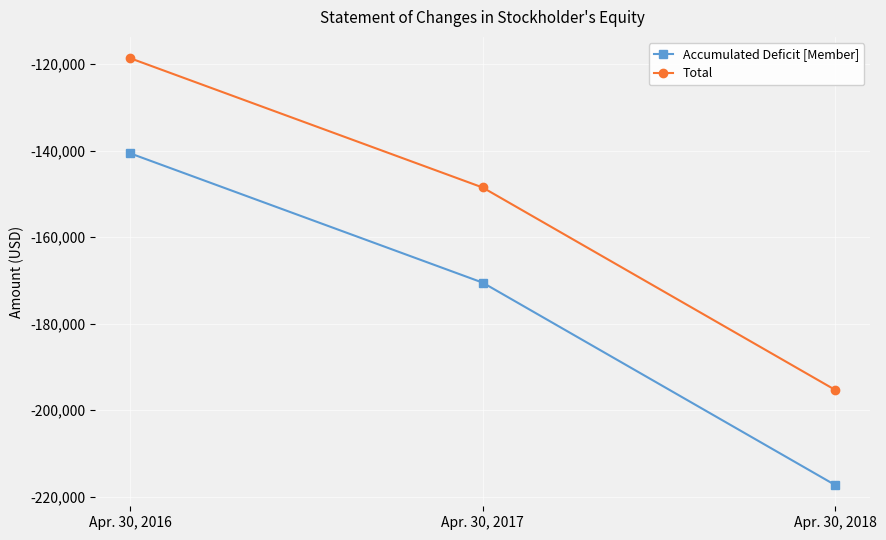

Which category has the lowest value across all series?

Apr. 30, 2018